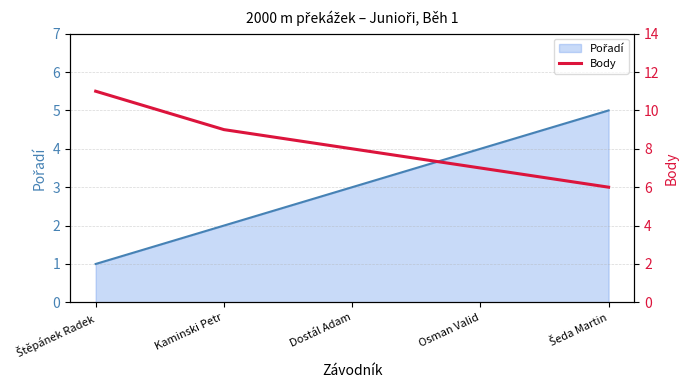

How many lines are shown in the chart?

1